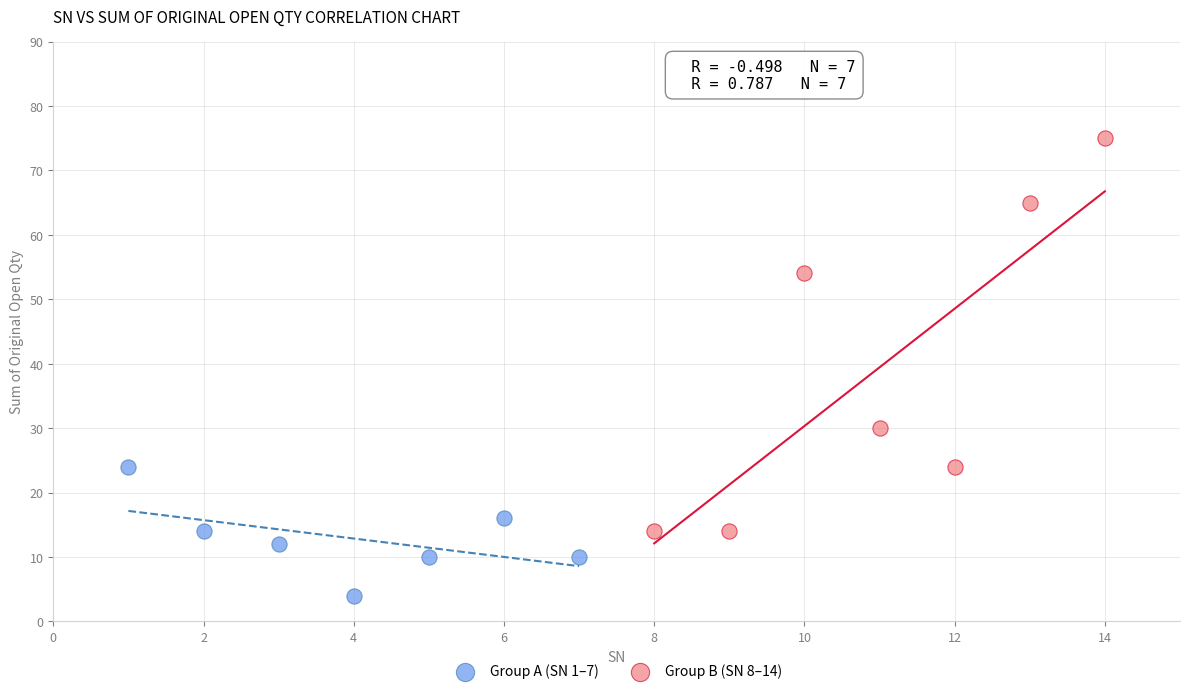

Which series reaches the maximum Y coordinate?

Group B (SN 8–14)